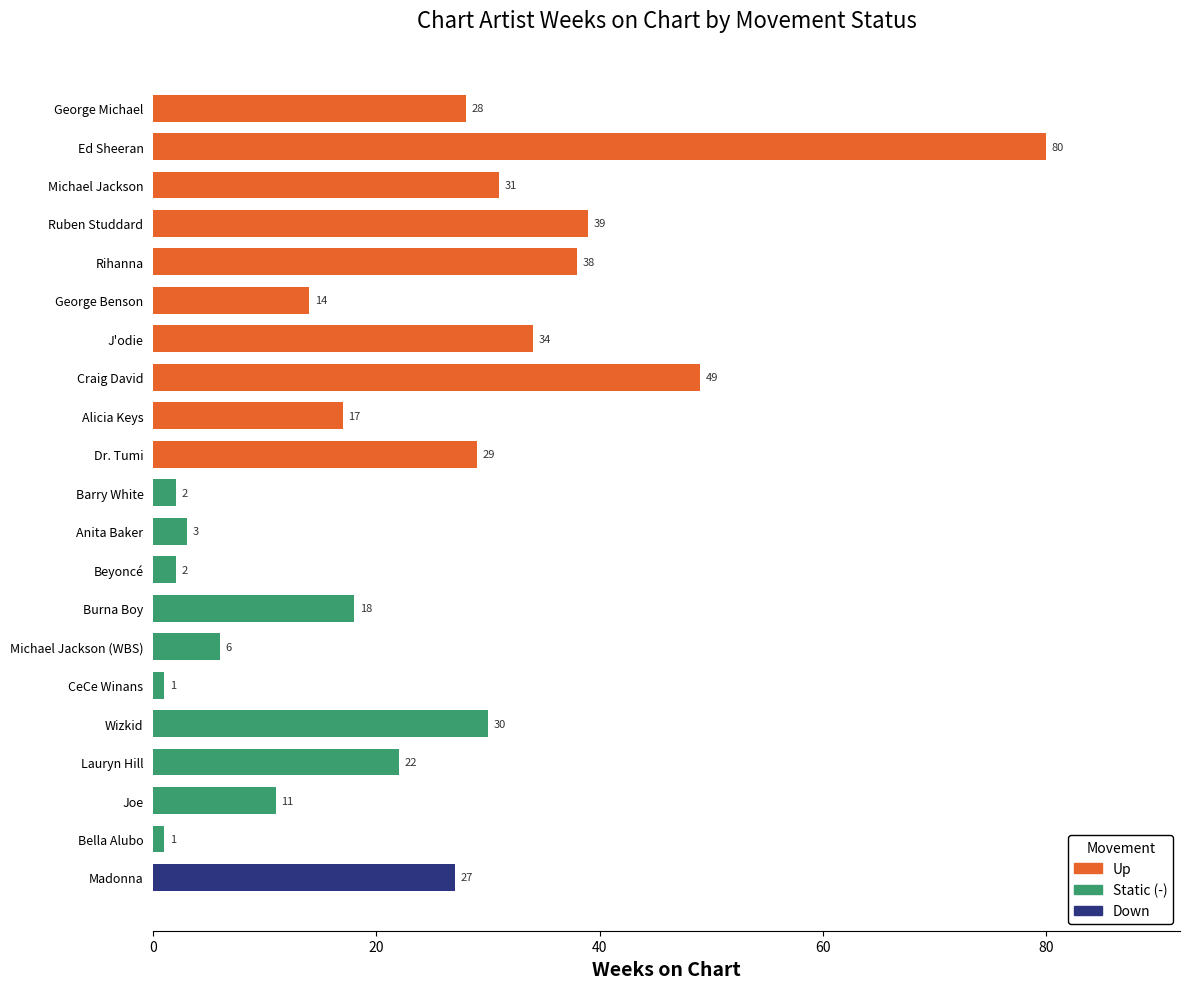

Where is the data nearest to the value 40?

Ruben Studdard